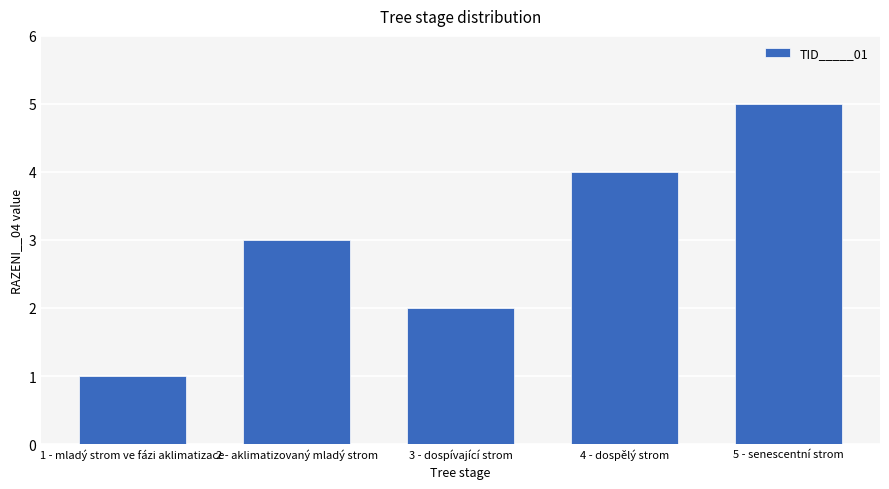

Rank the categories by value from lowest to highest.

1 - mladý strom ve fázi aklimatizace, 3 - dospívající strom, 2 - aklimatizovaný mladý strom, 4 - dospělý strom, 5 - senescentní strom